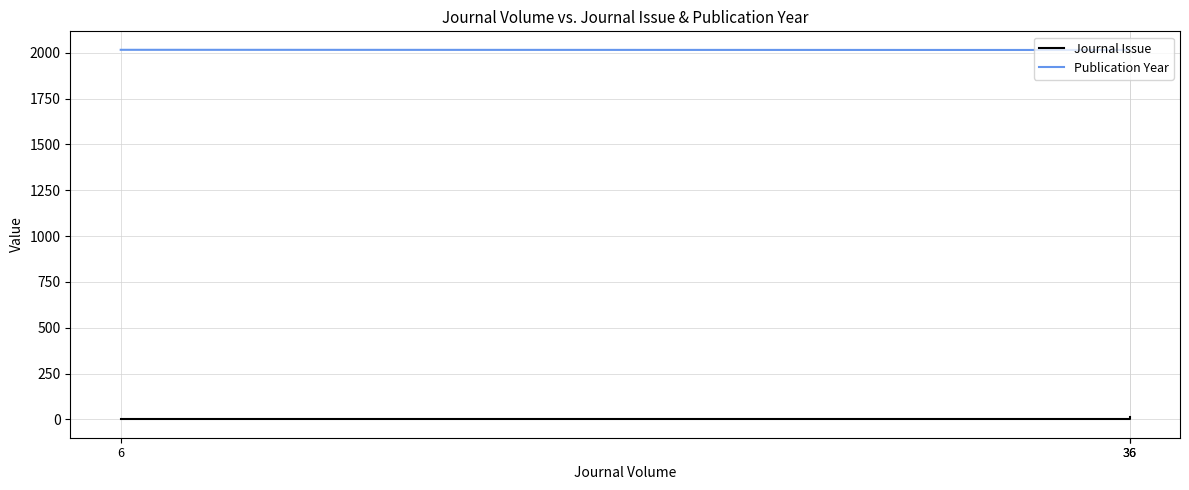

Between 36 and 36, which is larger?

36